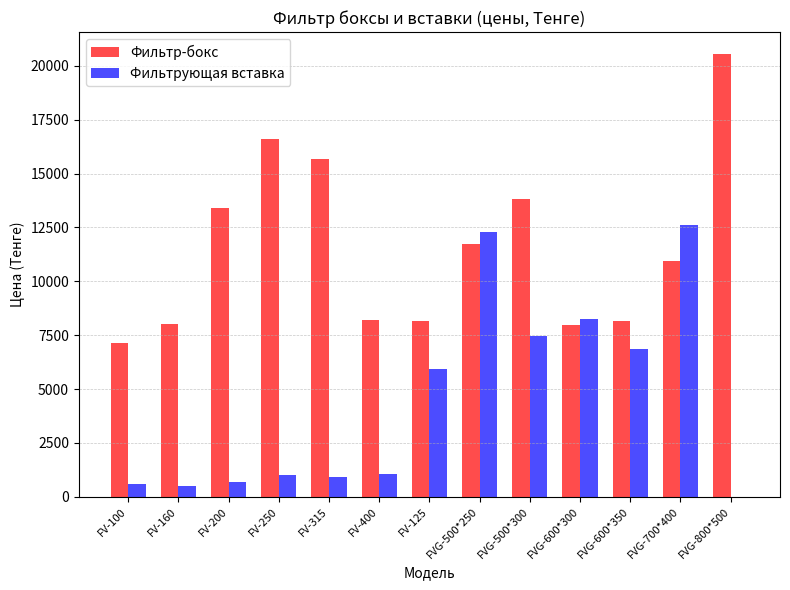

What is the difference between the Фильтрующая вставка values at FVG-700*400 and FV-100?

12058